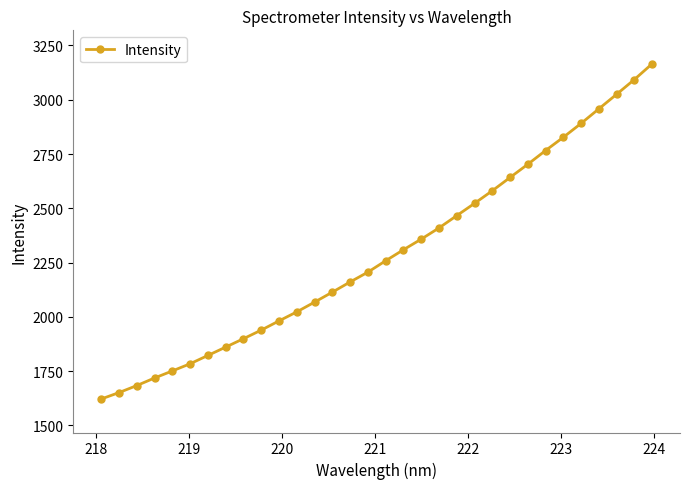

What is the value of the 17th point from the left?

2258.1